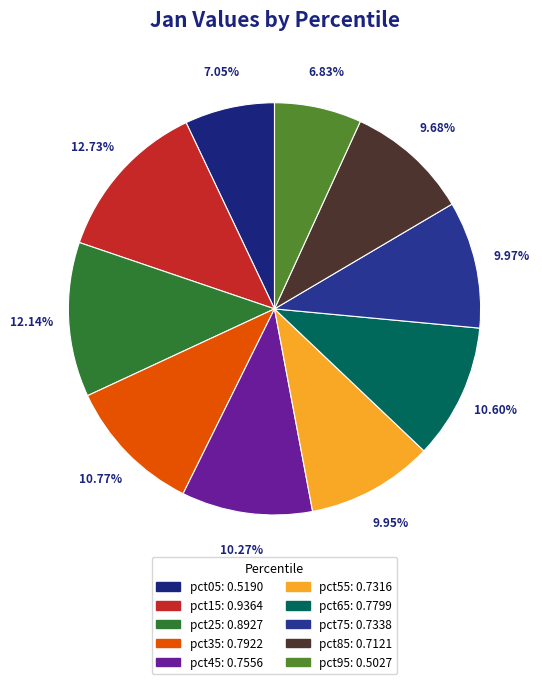

To the nearest percent, what is the difference between the pct85 and pct05 slice percentages?

3%